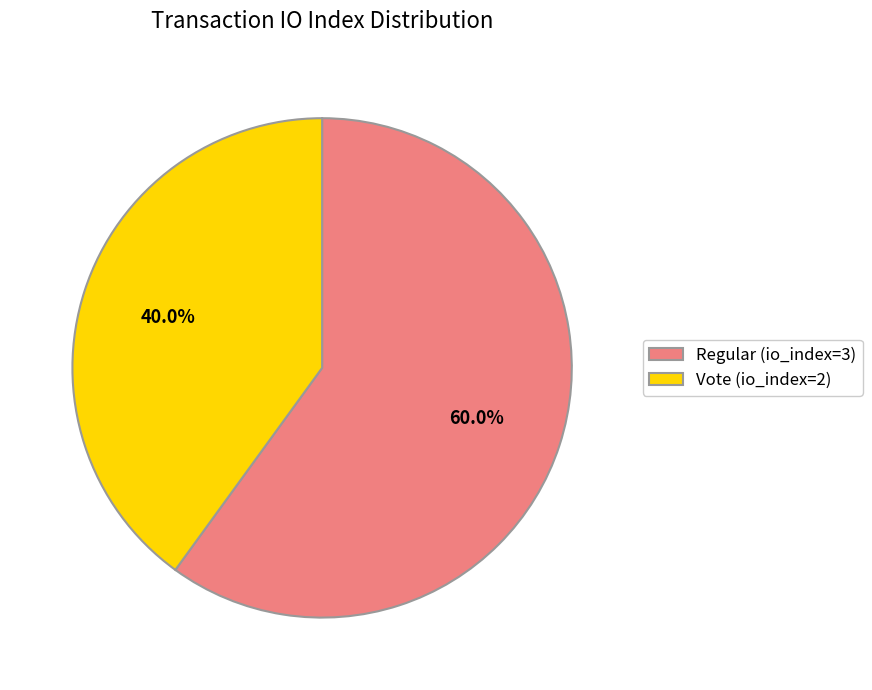

What percentage is the Vote (io_index=2) slice, to the nearest percent?

40%